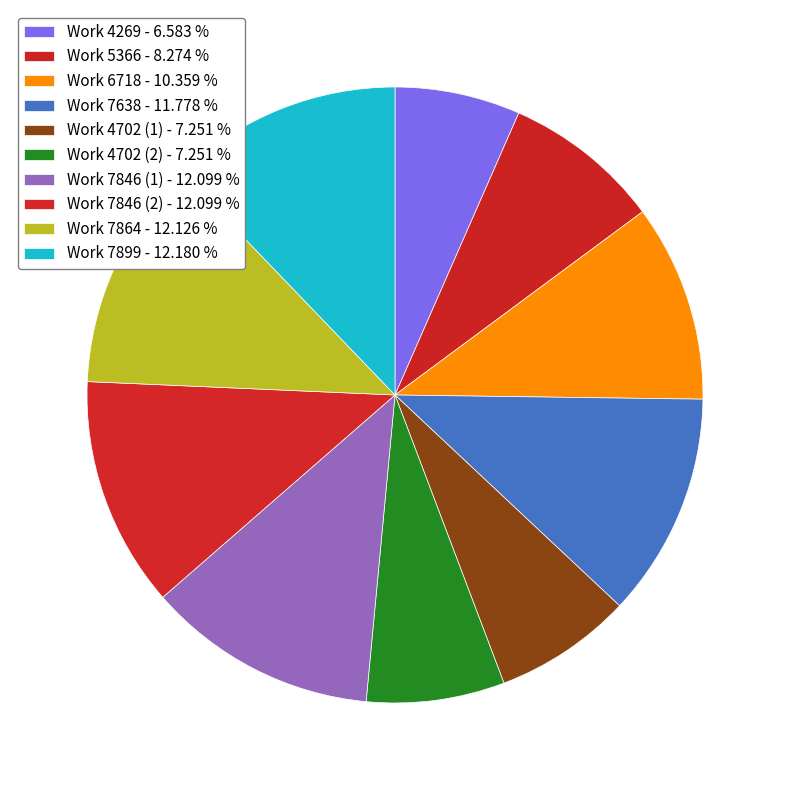

What is the total percentage of Work 7864 and Work 6718?

22.5%